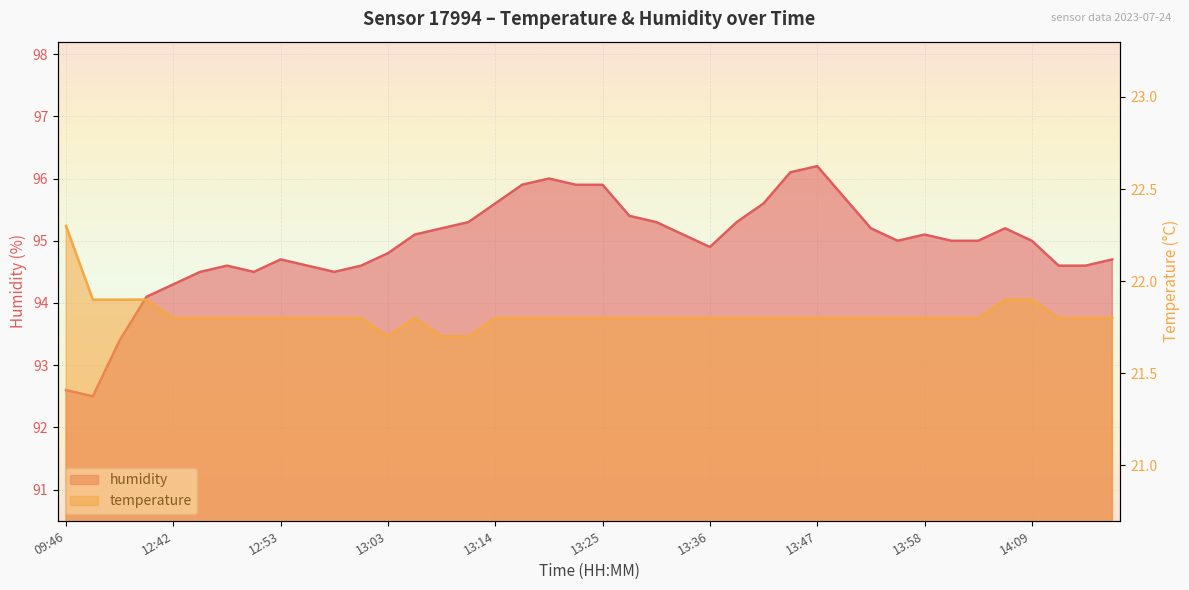

At how many categories does at least one series exceed 66?

40